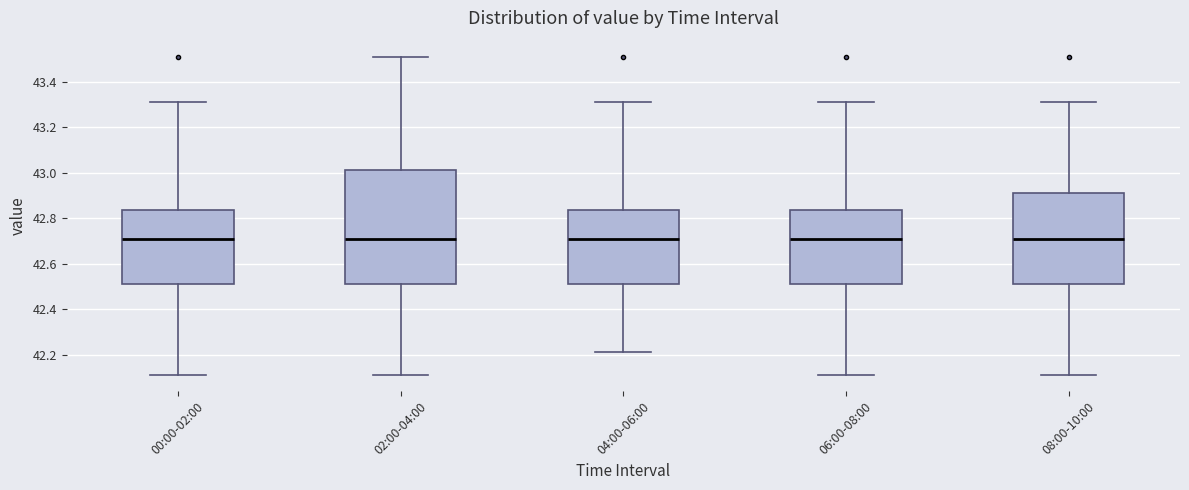

Reading left to right, read every box against the y-axis: the position of its median line, the range the box covers, and the ends of its whiskers. The values are not printed on the chart, so give them approximately, as read against the axis.

00:00-02:00: median 42.72, box 42.52 to 42.84, whiskers 42.12 to 43.32
02:00-04:00: median 42.72, box 42.52 to 43.02, whiskers 42.12 to 43.52
04:00-06:00: median 42.72, box 42.52 to 42.84, whiskers 42.22 to 43.32
06:00-08:00: median 42.72, box 42.52 to 42.84, whiskers 42.12 to 43.32
08:00-10:00: median 42.72, box 42.52 to 42.92, whiskers 42.12 to 43.32